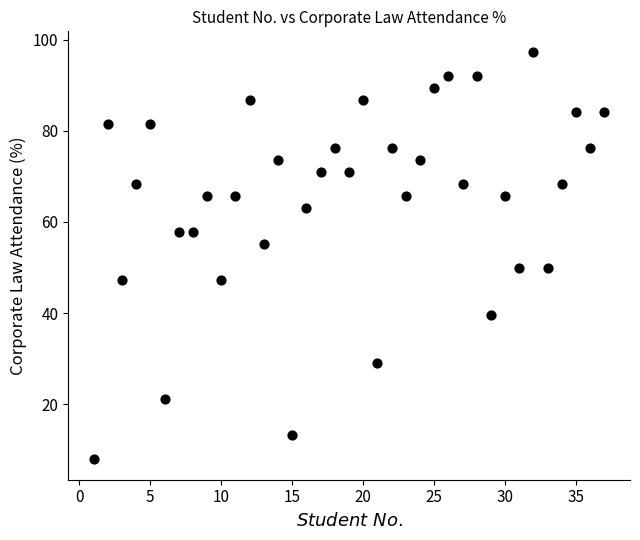

What is the range of X values (max minus min)?

36.0